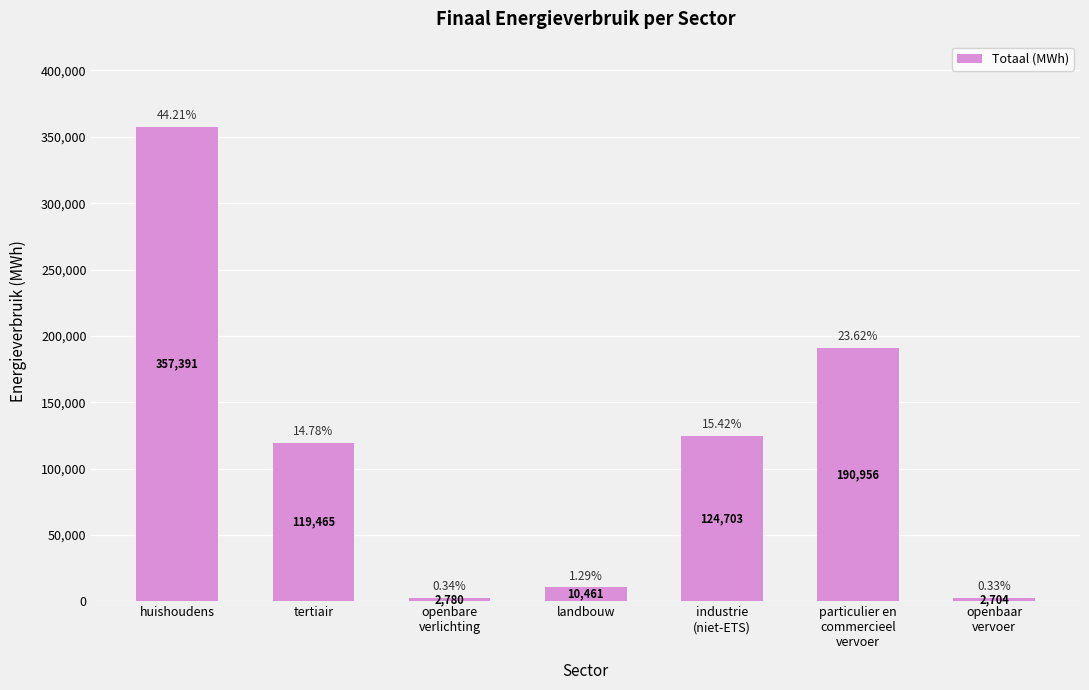

Reading left to right, list all the values displayed in this chart.

huishoudens=357391.5	tertiair=119465.4	openbare
verlichting=2779.5	landbouw=10460.7	industrie
(niet-ETS)=124703.2	particulier en
commercieel
vervoer=190955.9	openbaar
vervoer=2704.1